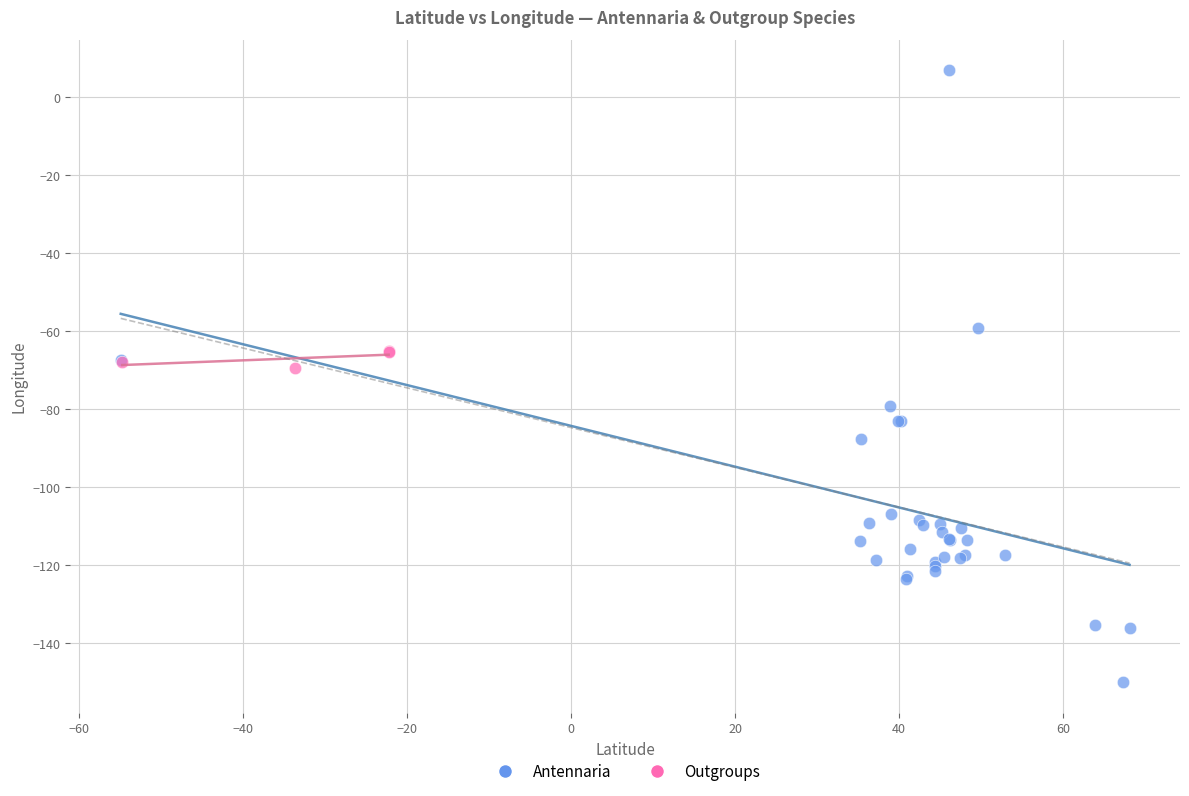

Which series contains the highest Y value?

Antennaria